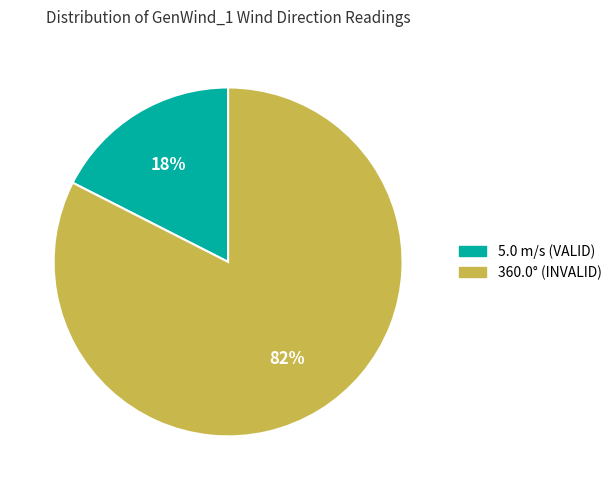

Is there a majority slice in this chart?

Yes